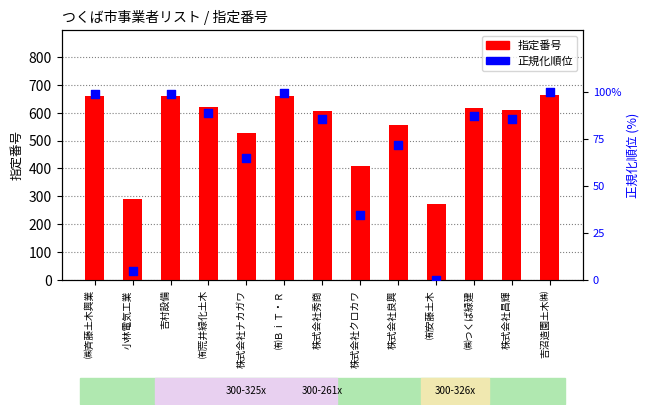

At how many categories does at least one series exceed 127?

13